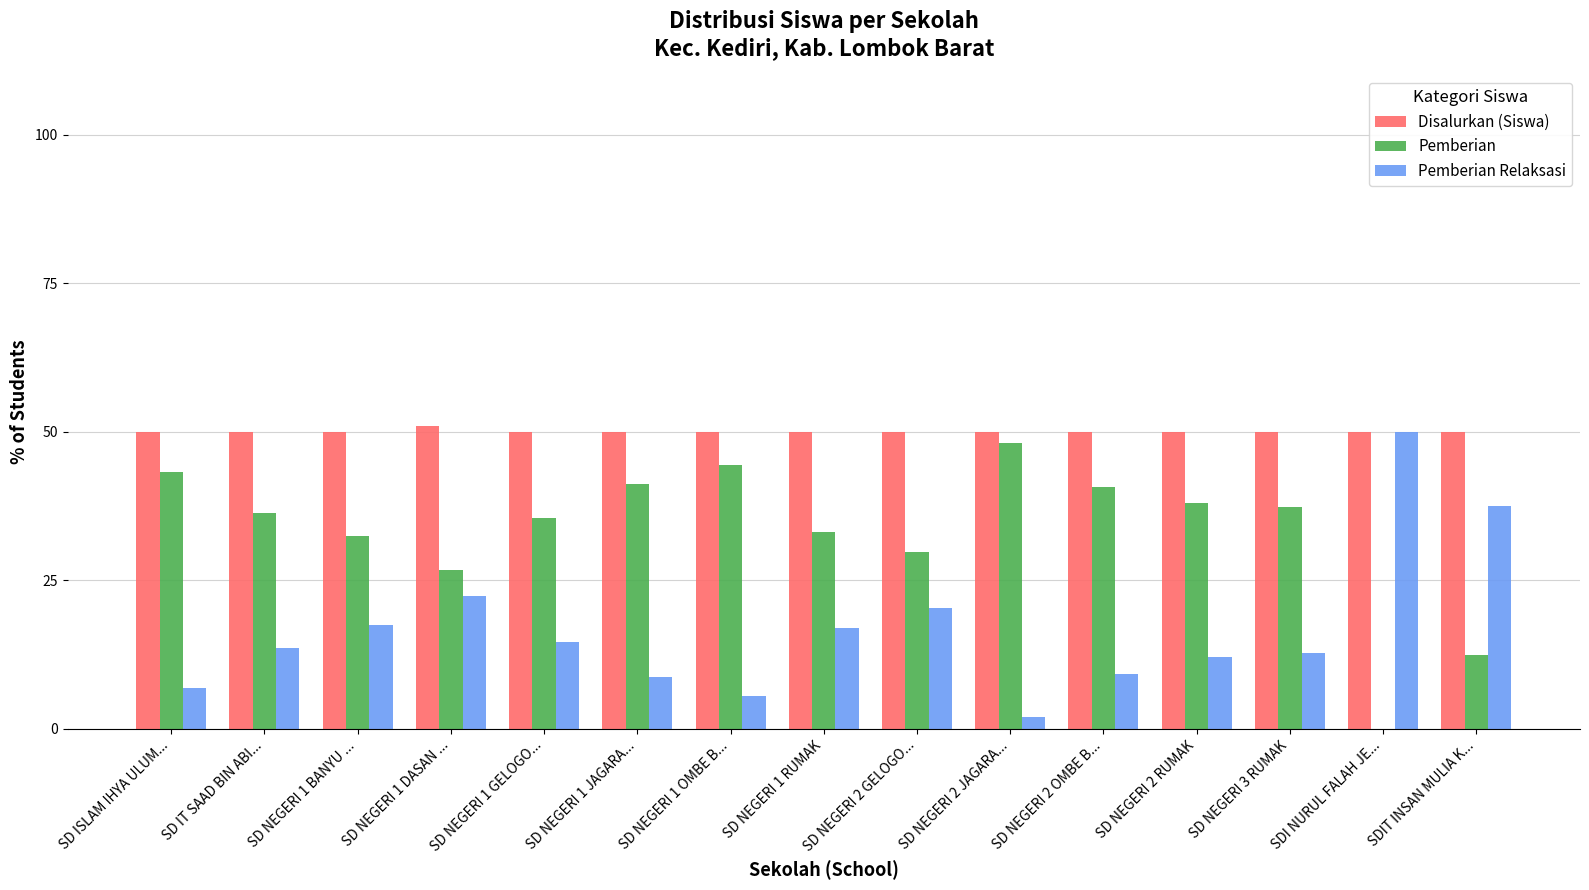

What is the greatest value displayed?

51.0